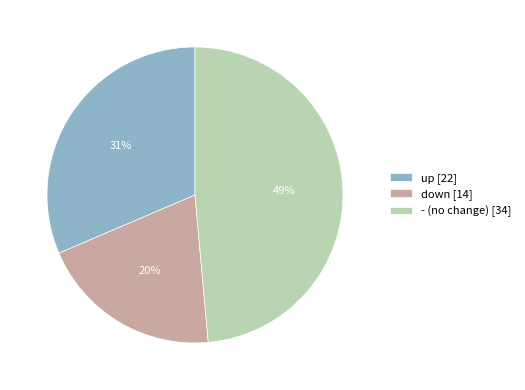

What is the largest slice in the pie chart?

-